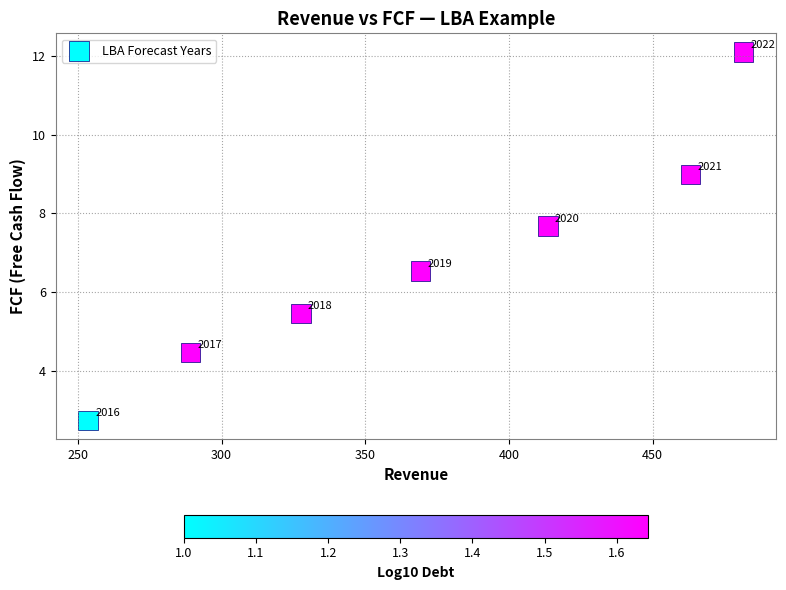

What is the average Y value?

6.8